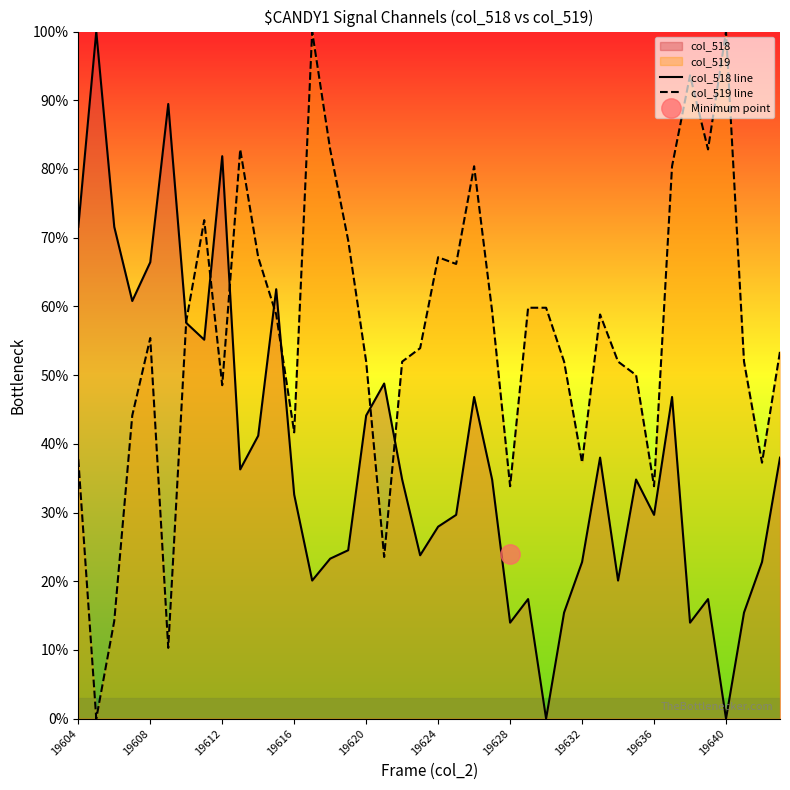

What is the average value of the col_518 line series?

38.3